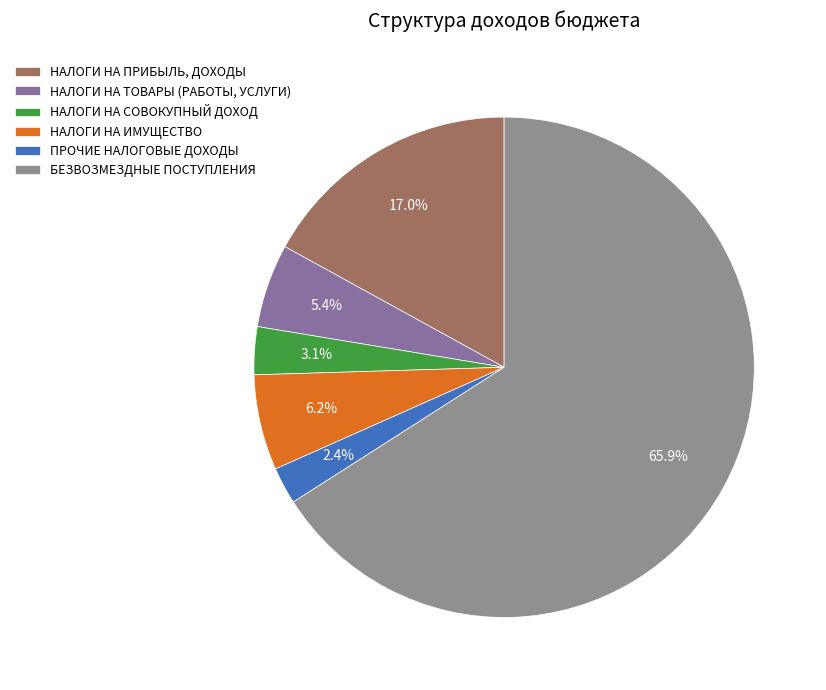

To the nearest percent, what is the difference between the largest and smallest slice percentages?

64%